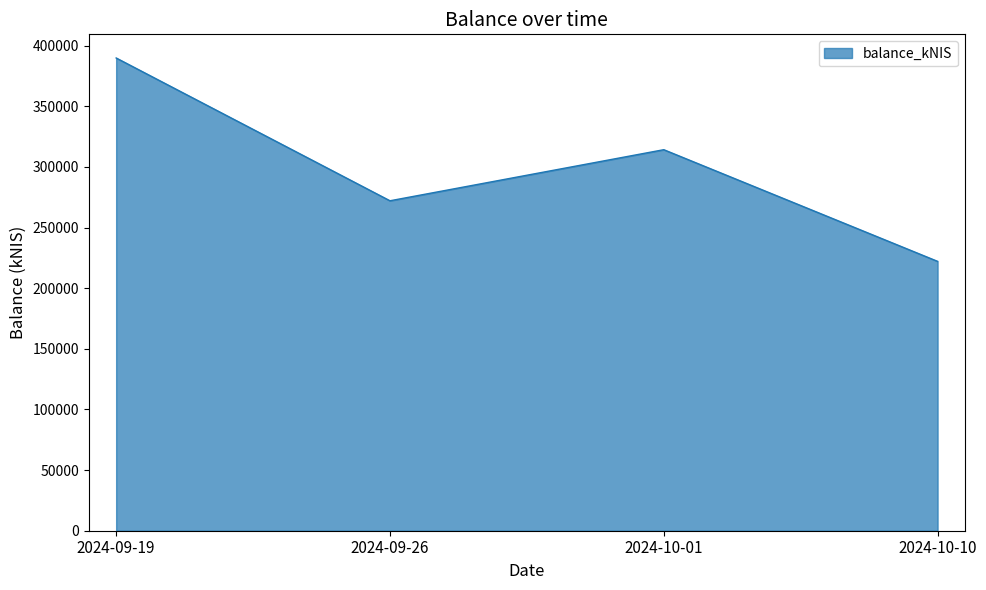

Reading left to right, transcribe all the data shown in this chart.

2024-09-19=389858.0	2024-09-26=272100.8	2024-10-01=314220.6	2024-10-10=222140.3